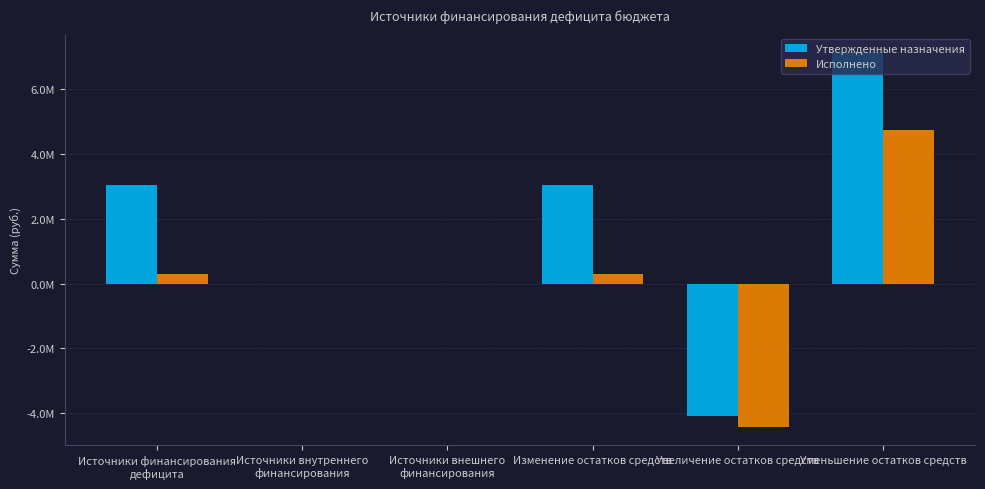

Are the bars grouped side by side (vs. stacked)?

Yes